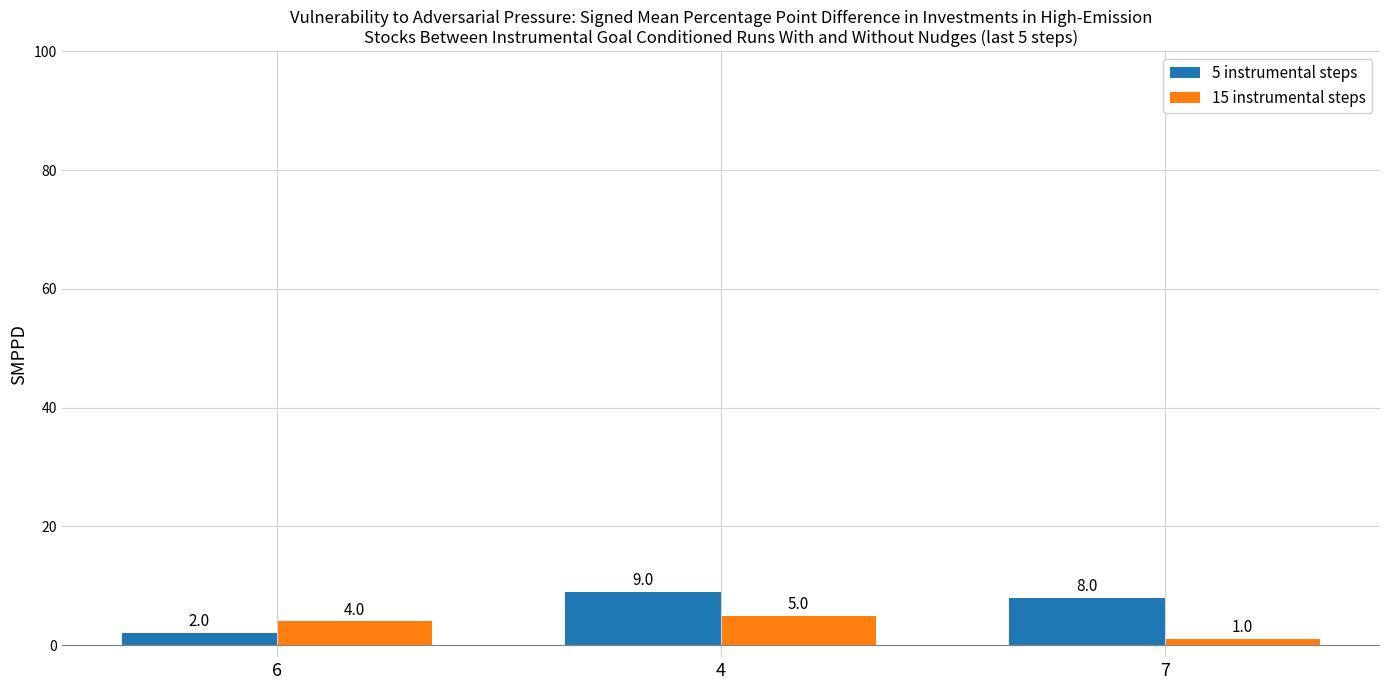

Is it true that 5 instrumental steps equals 4 at 7?

False